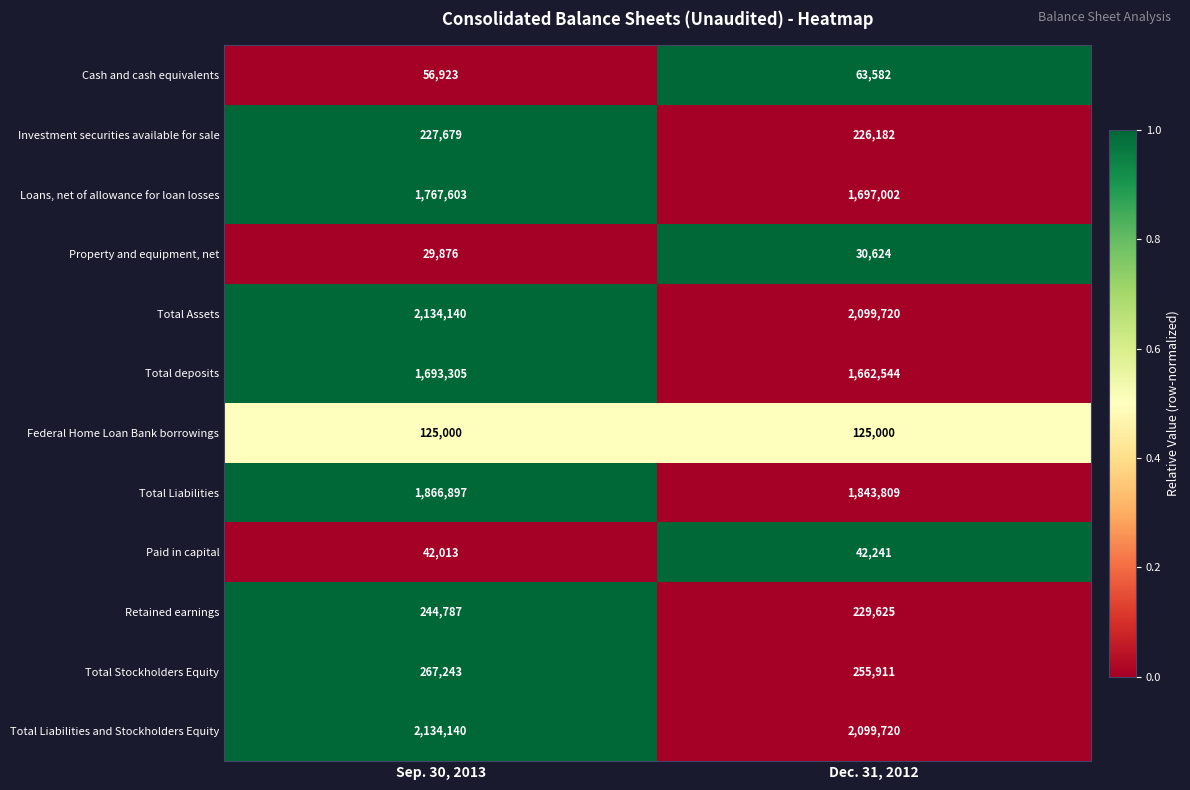

At which category is the sum across all series the highest?

Sep. 30, 2013